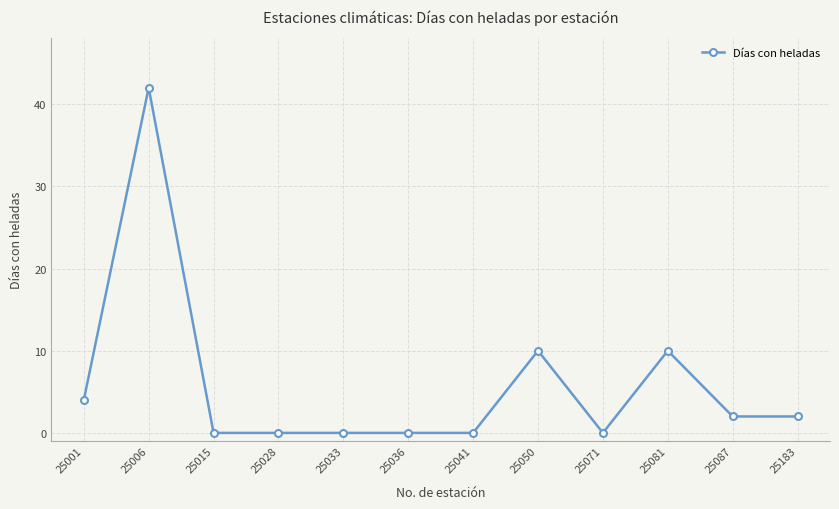

At which label does the data first exceed 2?

25001